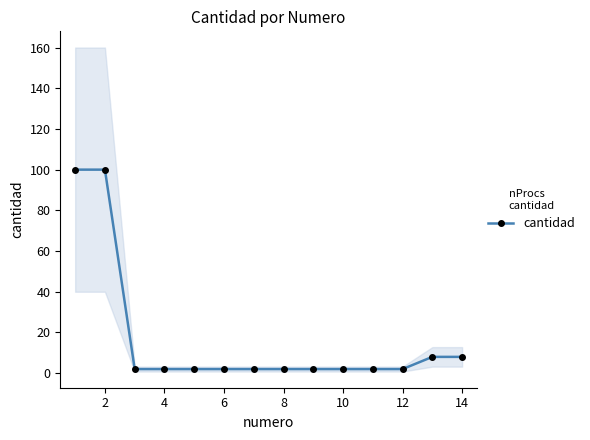

Does the chart display data point markers on the line(s)?

Yes